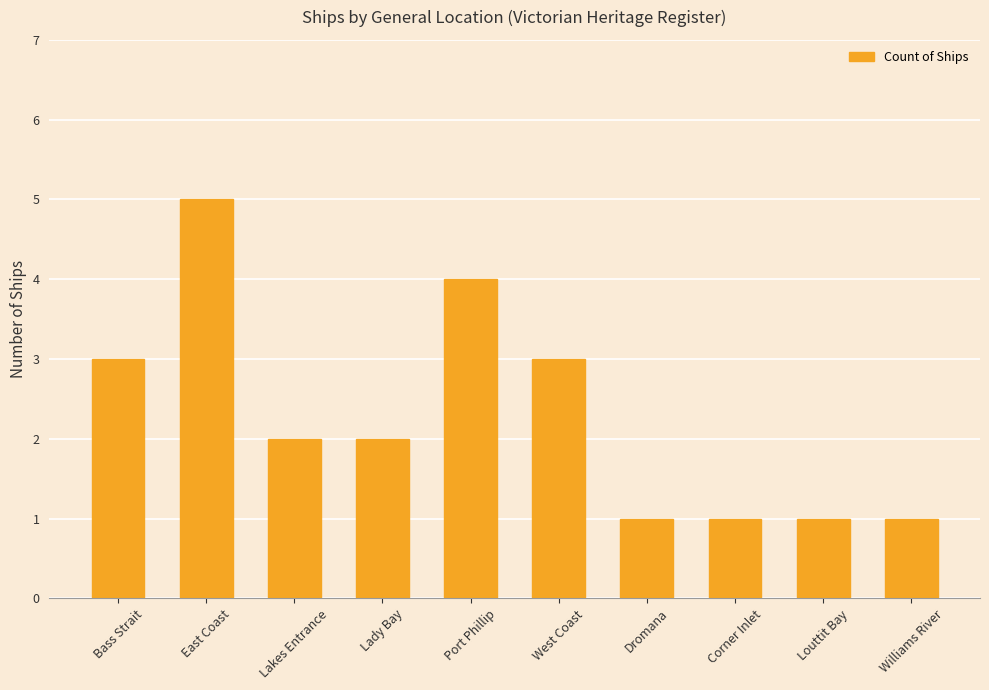

What position from the left is Corner Inlet?

8